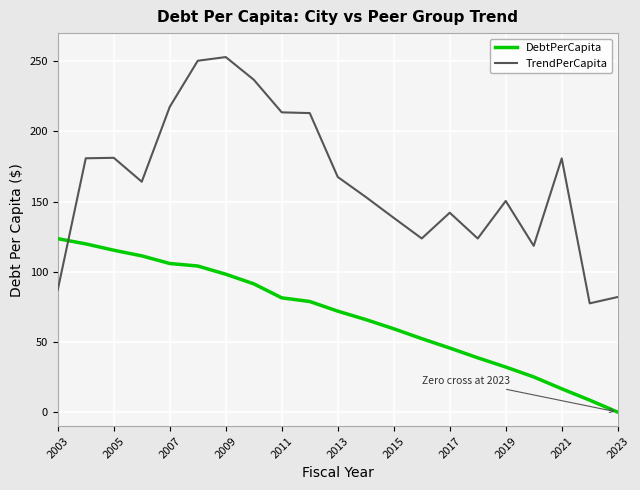

True or false: DebtPerCapita and TrendPerCapita cross at least once.

True